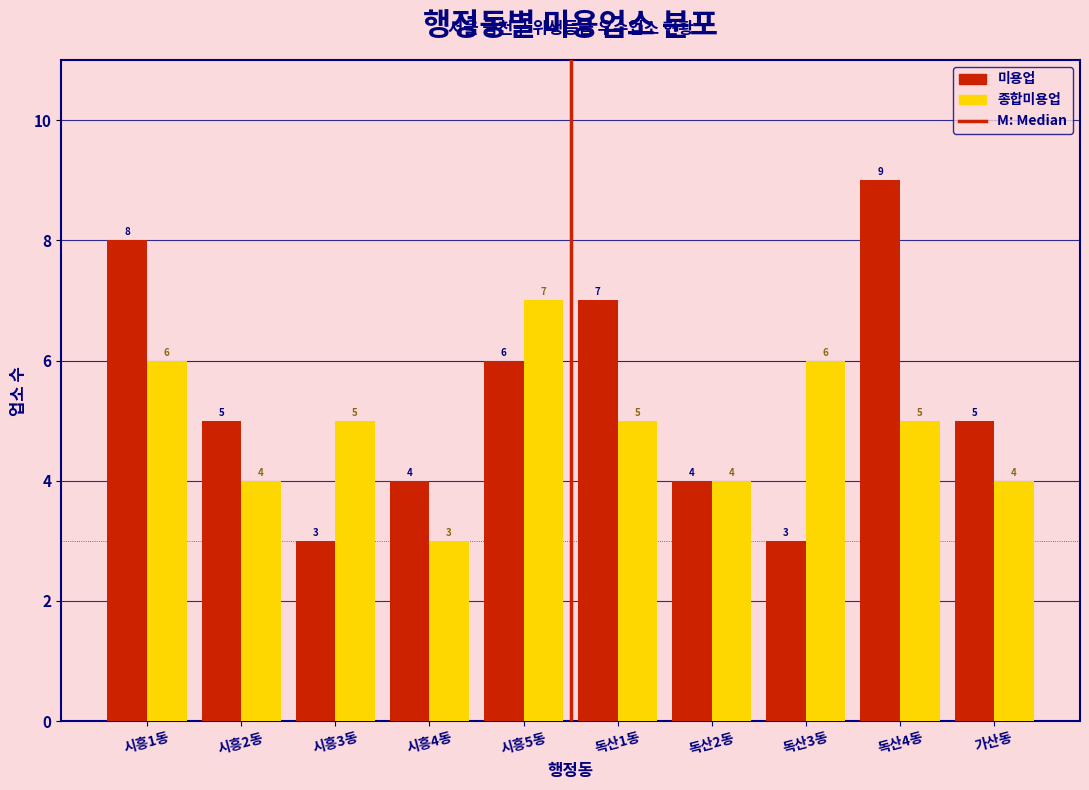

Reading left to right, what are all the values shown in this chart?

미용업: 8	5	3	4	6	7	4	3	9	5
종합미용업: 6	4	5	3	7	5	4	6	5	4